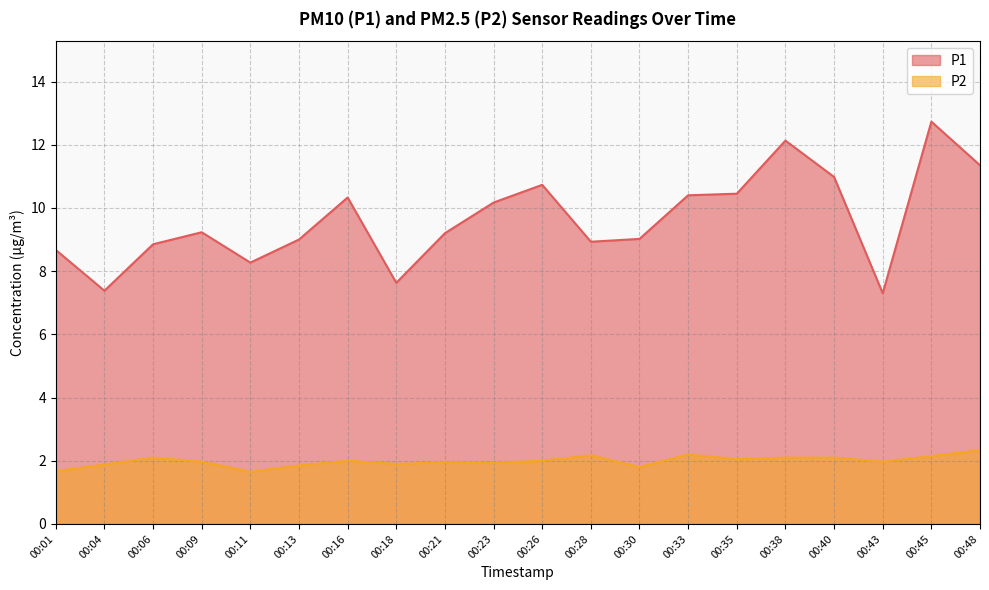

How many categories are shown in the chart?

20